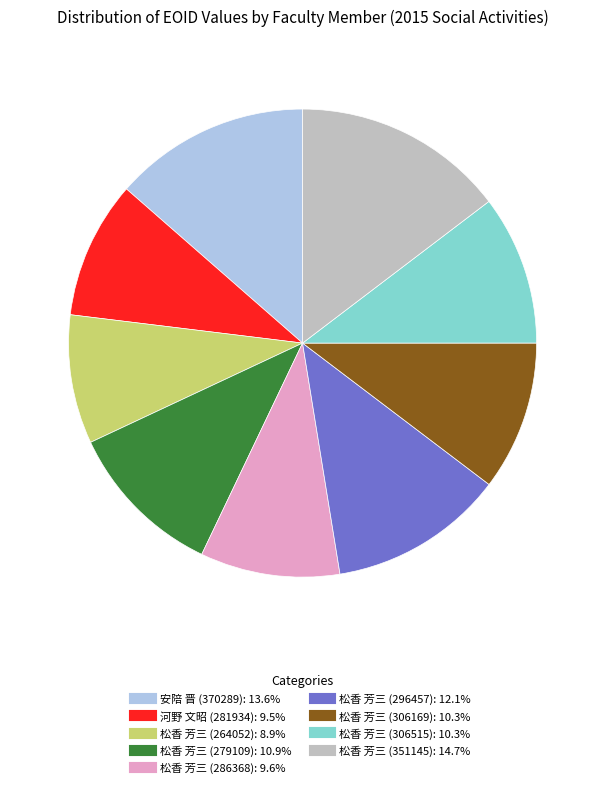

Which slice is the largest?

松香 芳三 (351145)